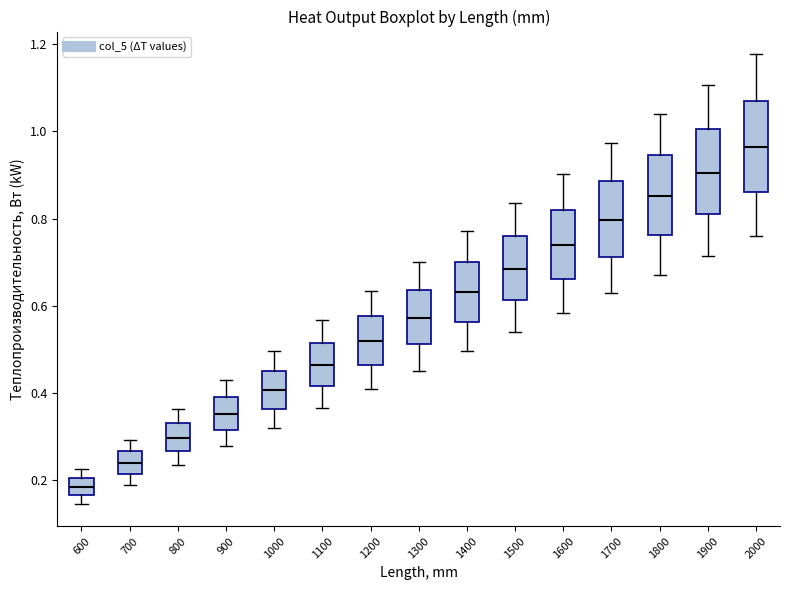

Reading left to right, transcribe this box plot: for each box, give where its median line is, the range the box spans, and where its two whiskers end, as read against the y-axis. The values are not printed on the chart, so give them approximately, as read against the axis.

600: median 0.18, box 0.16 to 0.20, whiskers 0.14 to 0.22
700: median 0.24, box 0.22 to 0.26, whiskers 0.18 to 0.30
800: median 0.30, box 0.26 to 0.34, whiskers 0.24 to 0.36
900: median 0.36, box 0.32 to 0.40, whiskers 0.28 to 0.42
1000: median 0.40, box 0.36 to 0.46, whiskers 0.32 to 0.50
1100: median 0.46, box 0.42 to 0.52, whiskers 0.36 to 0.56
1200: median 0.52, box 0.46 to 0.58, whiskers 0.40 to 0.64
1300: median 0.58, box 0.52 to 0.64, whiskers 0.46 to 0.70
1400: median 0.64, box 0.56 to 0.70, whiskers 0.50 to 0.78
1500: median 0.68, box 0.62 to 0.76, whiskers 0.54 to 0.84
1600: median 0.74, box 0.66 to 0.82, whiskers 0.58 to 0.90
1700: median 0.80, box 0.72 to 0.88, whiskers 0.62 to 0.98
1800: median 0.86, box 0.76 to 0.94, whiskers 0.68 to 1.04
1900: median 0.90, box 0.80 to 1.00, whiskers 0.72 to 1.10
2000: median 0.96, box 0.86 to 1.08, whiskers 0.76 to 1.18